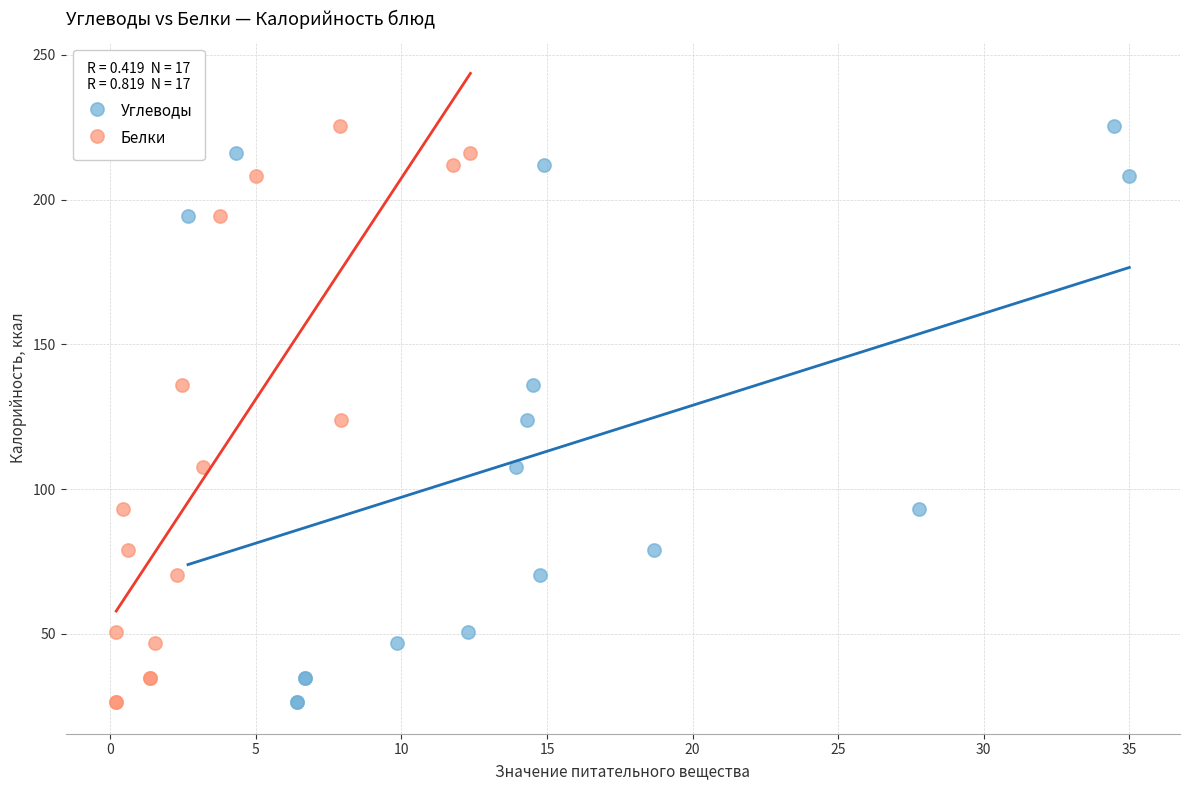

What are all the series names shown in the legend?

Углеводы, Белки